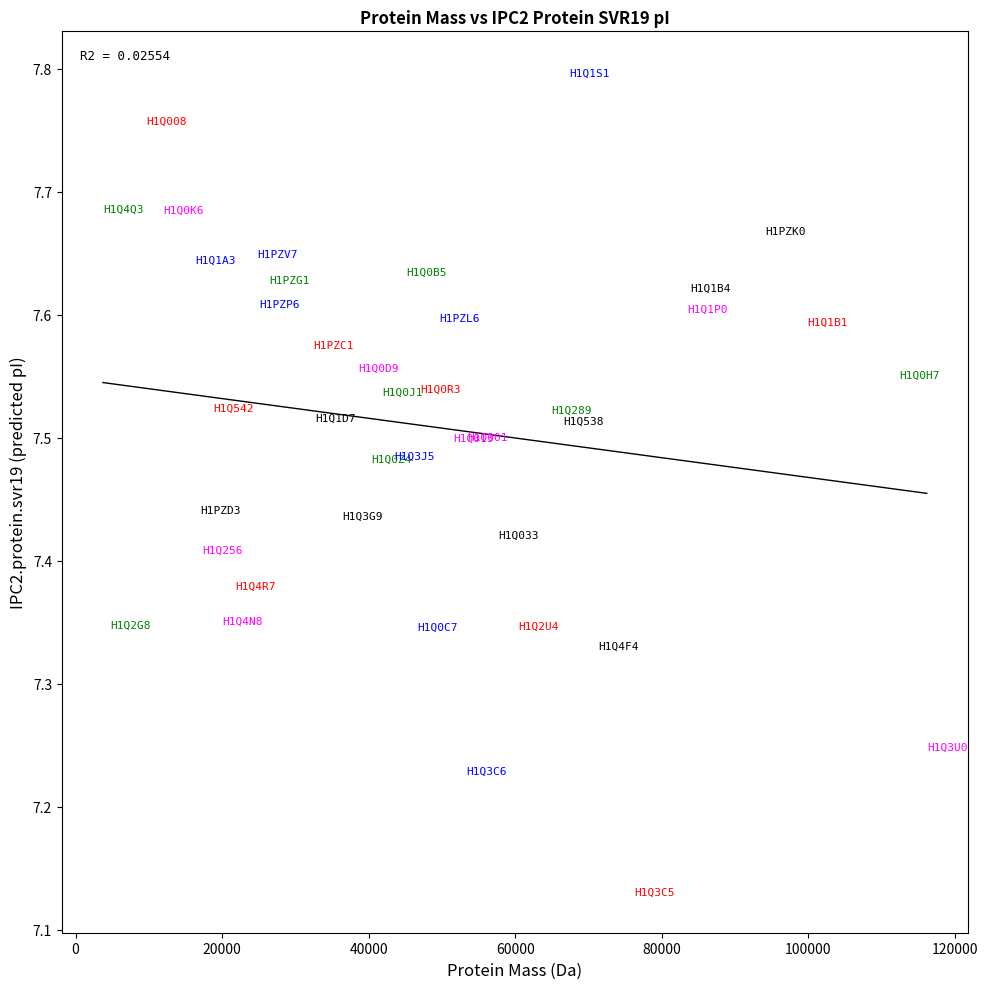

What is the range of X values (max minus min)?

112434.4